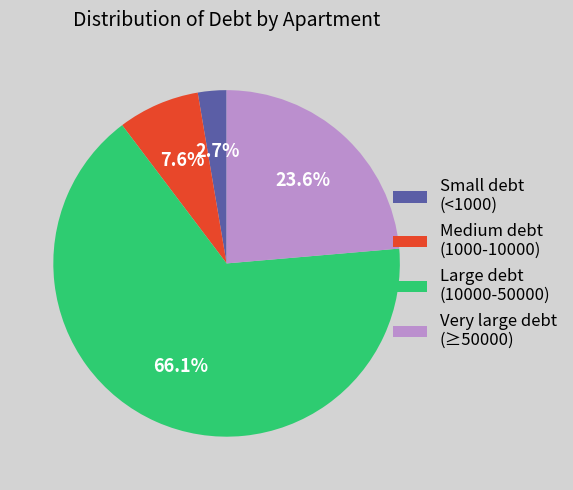

Is there a majority slice in this chart?

Yes